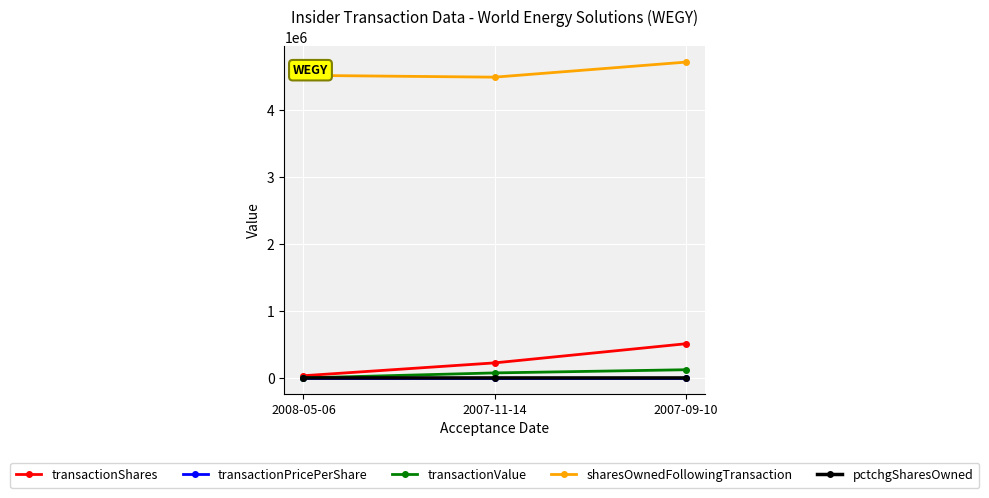

At which label does transactionShares reach its peak?

2007-09-10